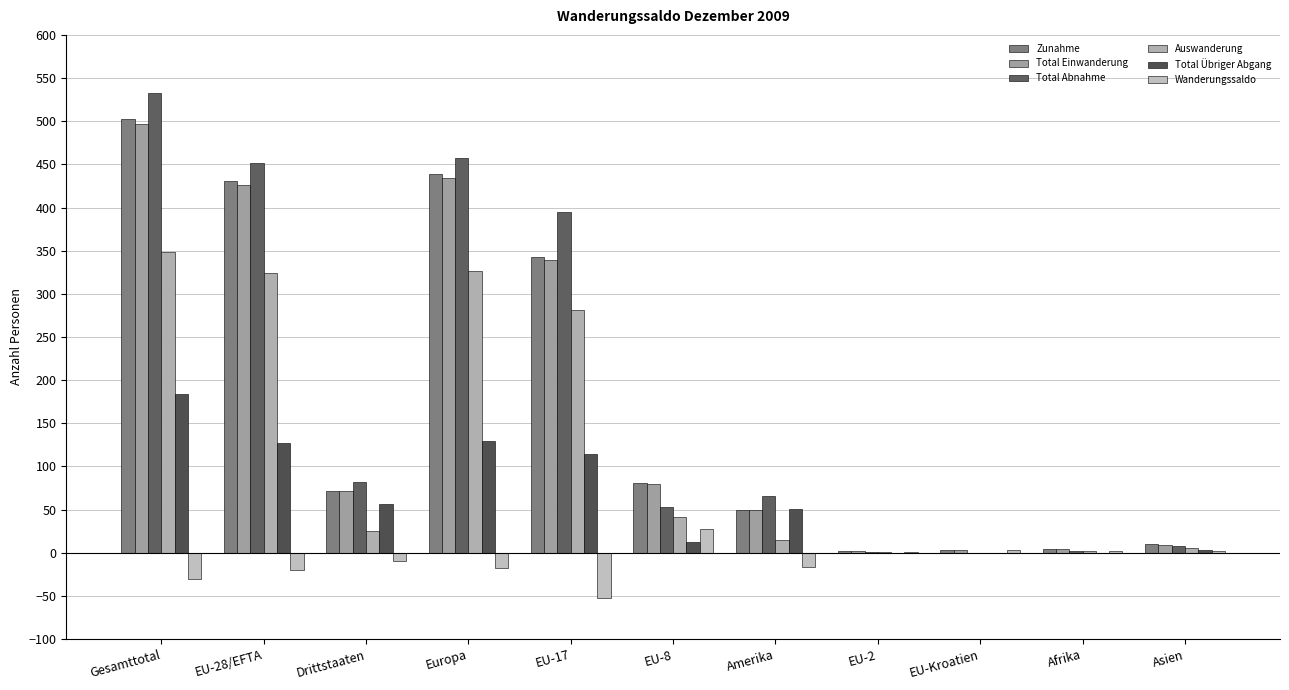

Reading left to right, transcribe all the data shown in this chart.

Zunahme: 503	431	72	439	343	81	50	2	3	4	10
Total Einwanderung: 497	426	71	434	339	80	50	2	3	4	9
Total Abnahme: 533	451	82	457	395	53	66	1	0	2	8
Auswanderung: 349	324	25	327	281	41	15	1	0	2	5
Total Übriger Abgang: 184	127	57	130	114	12	51	0	0	0	3
Wanderungssaldo: -30	-20	-10	-18	-52	28	-16	1	3	2	2